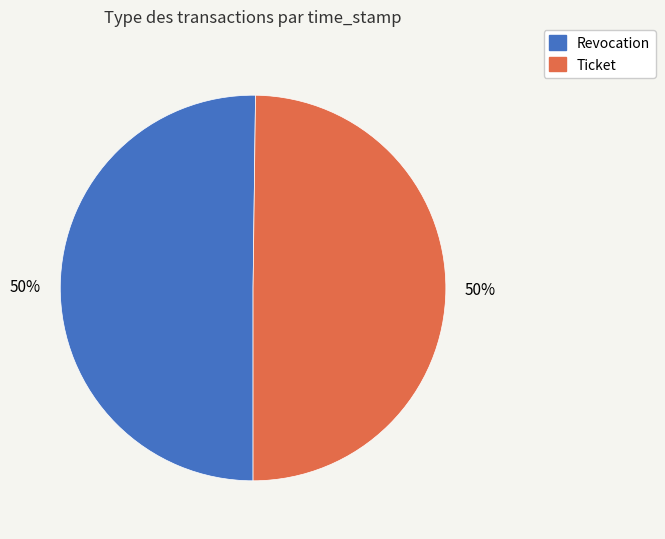

Do Revocation and Ticket together represent more than half of the pie?

Yes